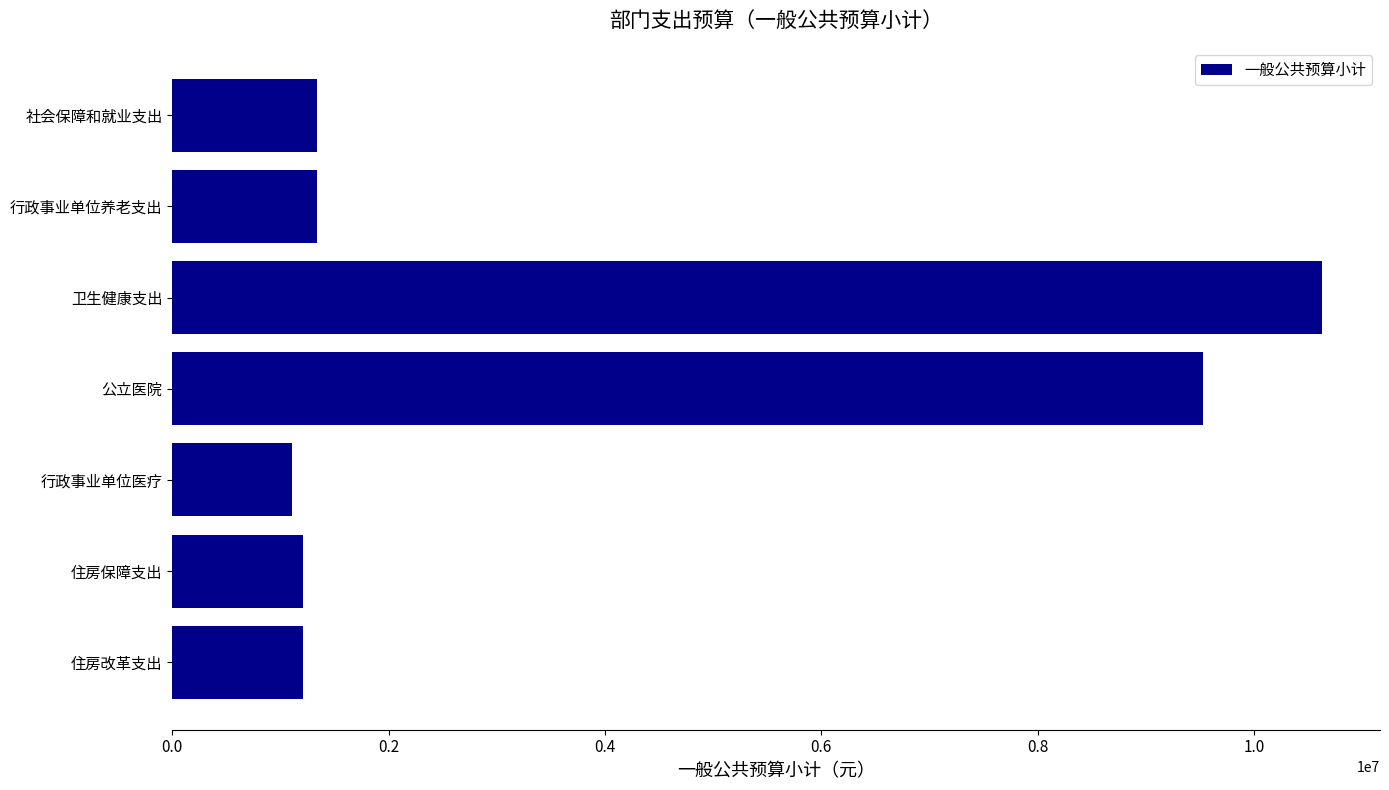

Reading bottom to top, what are all the values shown in this chart?

住房改革支出=1212486.0	住房保障支出=1212486.0	行政事业单位医疗=1106846.0	公立医院=9526934.5	卫生健康支出=10633780.5	行政事业单位养老支出=1334550.0	社会保障和就业支出=1334550.0